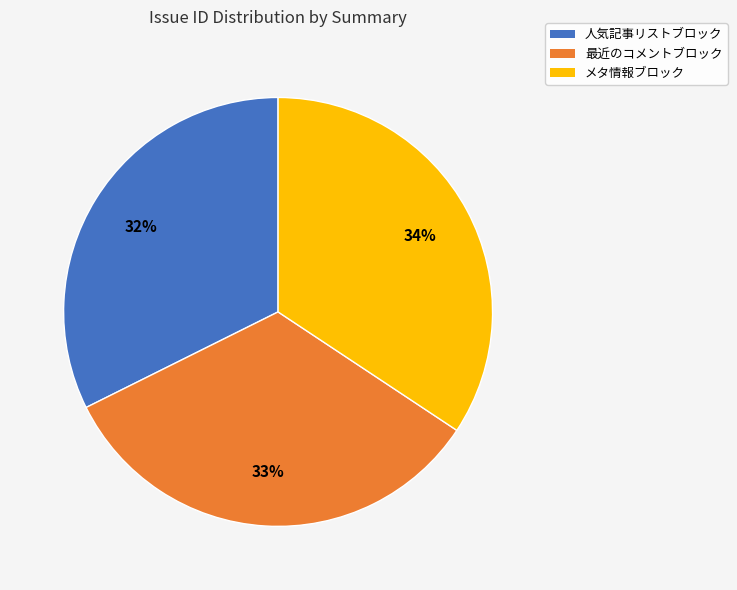

How many segments does this pie chart have?

3